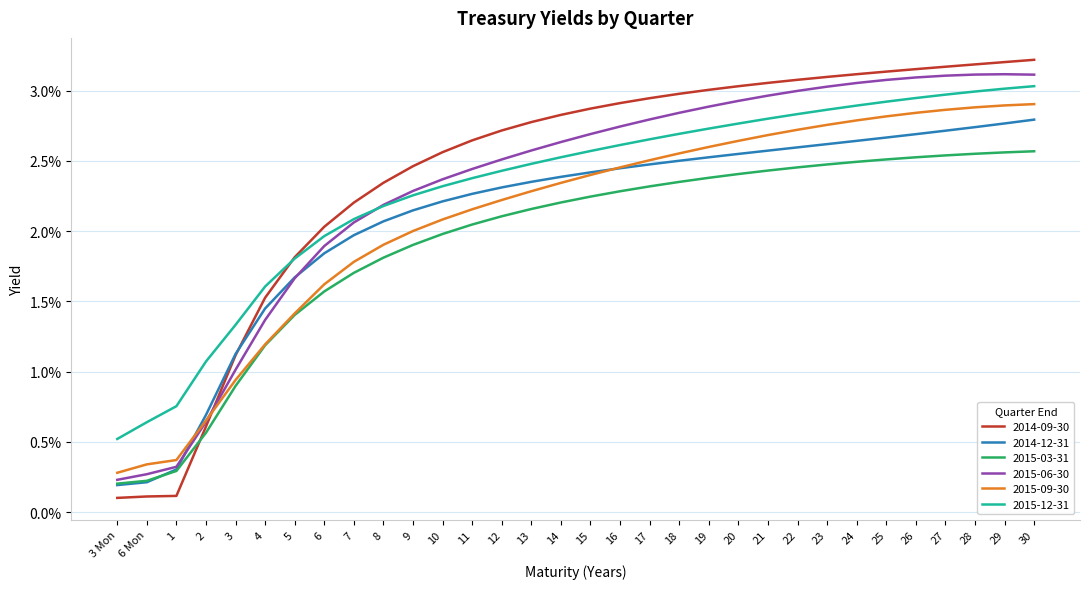

How many 2015-12-31 values are between 0 and 1?

32